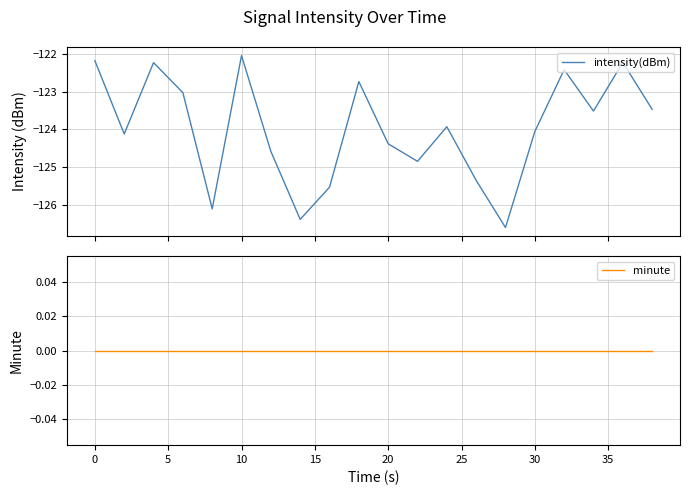

True or false: minute has a value of 0.0 at 30.

True